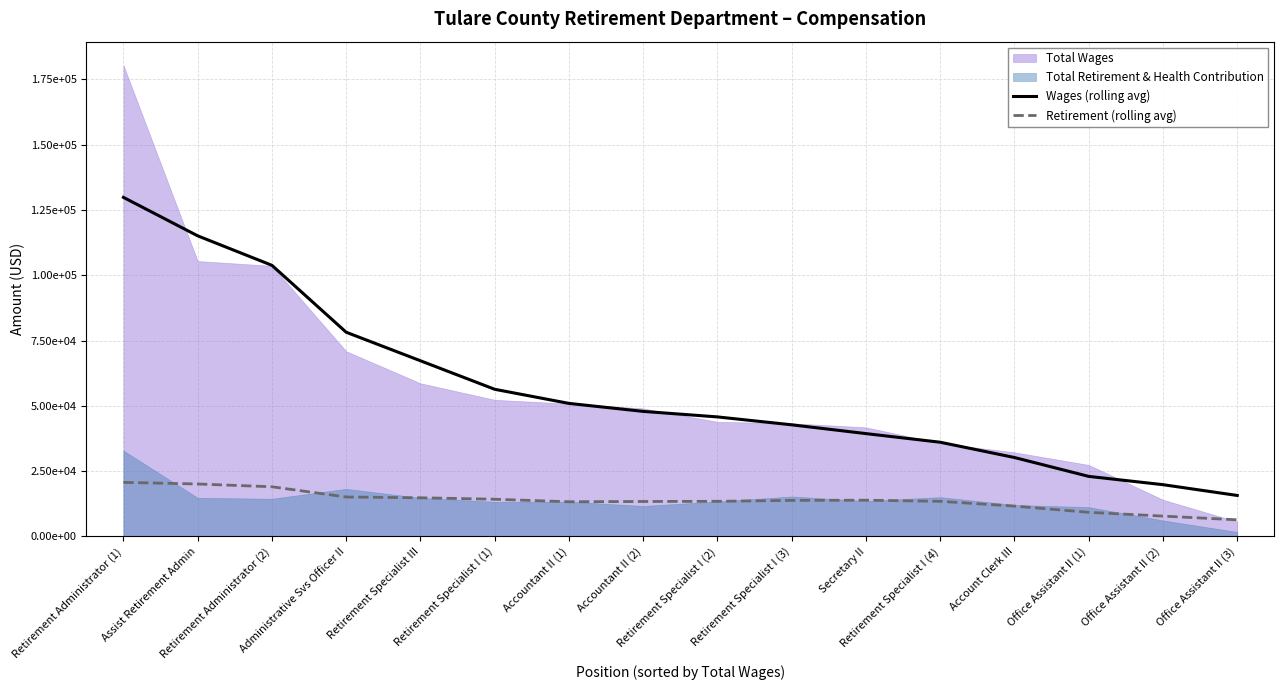

The Retirement (rolling avg) series shows 16565.4 at Account Clerk III. True or false?

False